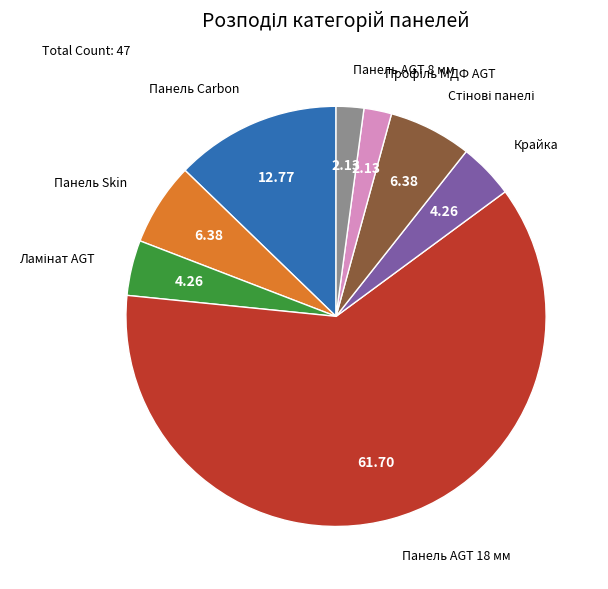

What is the ratio of the value at Крайка to the value at Панель Carbon?

0.3